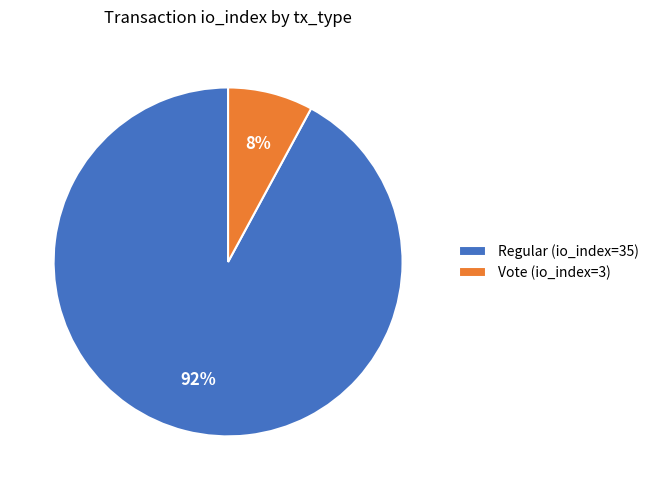

To the nearest percent, what percentage of the pie is Vote (io_index=3)?

8%